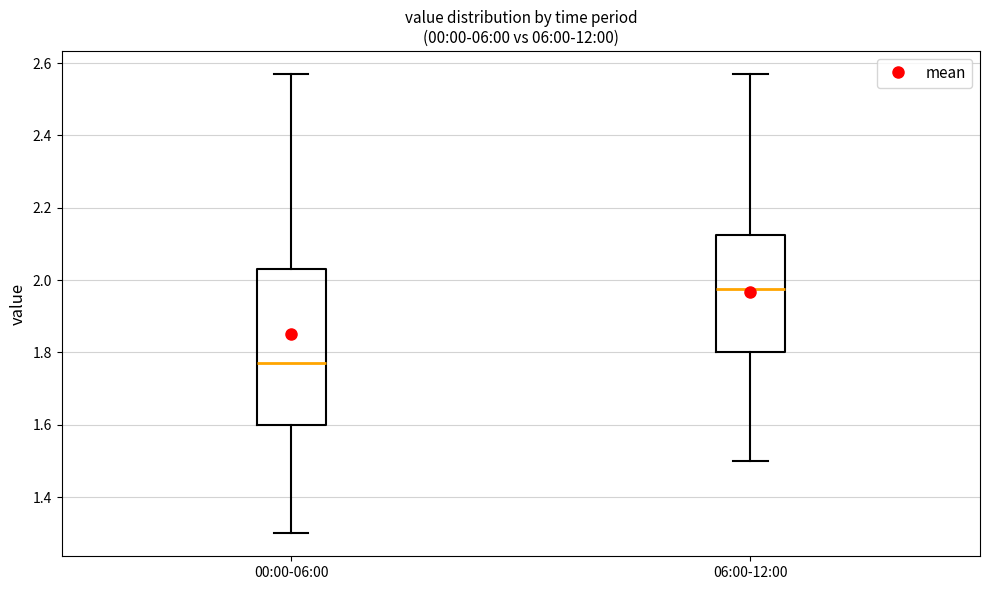

Which box is the tallest, from its lower edge to its upper edge?

00:00-06:00